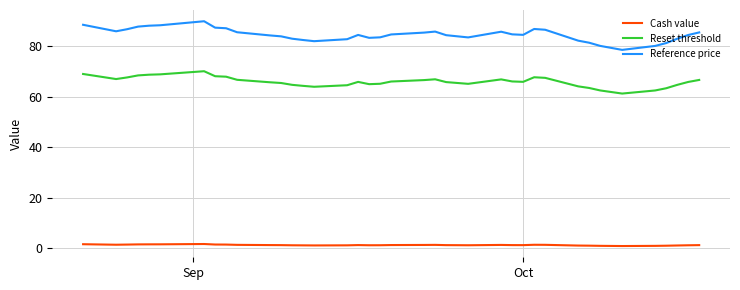

True or false: Cash value and Reference price intersect in this chart.

False